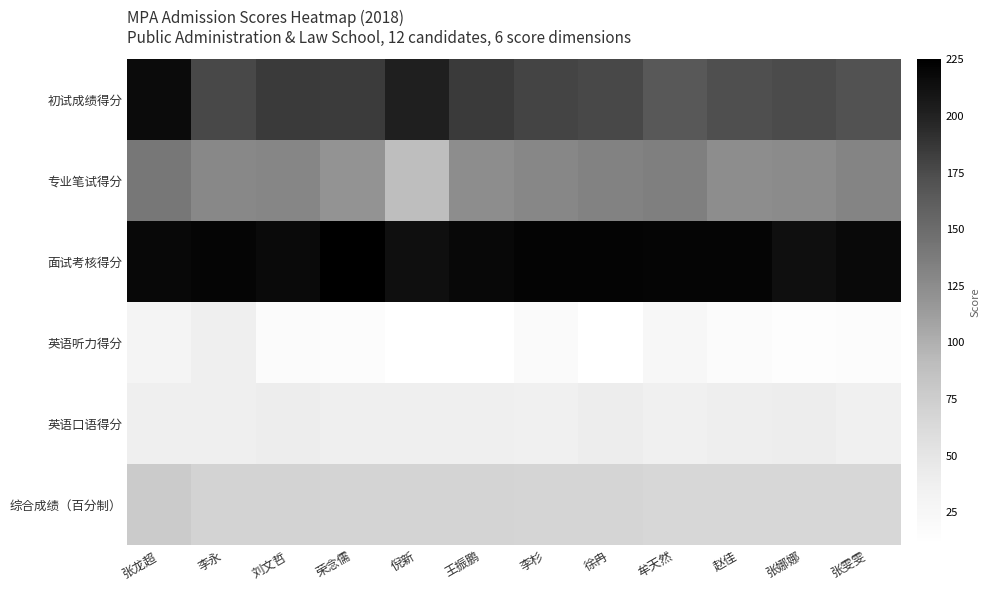

Reading left to right, list all the values displayed in this chart.

初试成绩得分: 张龙超=216.0	李永=177.0	刘文哲=185.0	荣念儒=184.0	倪新=202.0	王振鹏=185.0	李杉=179.0	徐冉=177.0	牟天然=166.0	赵佳=173.0	张娜娜=175.0	张雯雯=171.0
专业笔试得分: 张龙超=141.0	李永=128.0	刘文哲=130.0	荣念儒=120.0	倪新=90.0	王振鹏=124.0	李杉=129.0	徐冉=132.0	牟天然=135.0	赵佳=124.0	张娜娜=126.0	张雯雯=131.0
面试考核得分: 张龙超=219.0	李永=220.0	刘文哲=217.0	荣念儒=225.0	倪新=214.0	王振鹏=219.0	李杉=221.0	徐冉=221.0	牟天然=220.0	赵佳=220.0	张娜娜=214.0	张雯雯=218.0
英语听力得分: 张龙超=29.0	李永=38.0	刘文哲=16.5	荣念儒=16.0	倪新=10.5	王振鹏=11.0	李杉=18.5	徐冉=10.5	牟天然=25.5	赵佳=16.5	张娜娜=14.0	张雯雯=15.0
英语口语得分: 张龙超=38.0	李永=38.0	刘文哲=40.0	荣念儒=38.0	倪新=38.0	王振鹏=38.0	李杉=36.0	徐冉=40.0	牟天然=37.0	赵佳=39.0	张娜娜=40.0	张雯雯=37.0
综合成绩（百分制）: 张龙超=77.4	李永=69.3	刘文哲=69.3	荣念儒=68.7	倪新=68.6	王振鹏=68.4	李杉=68.2	徐冉=67.7	牟天然=66.6	赵佳=66.6	张娜娜=66.5	张雯雯=66.3